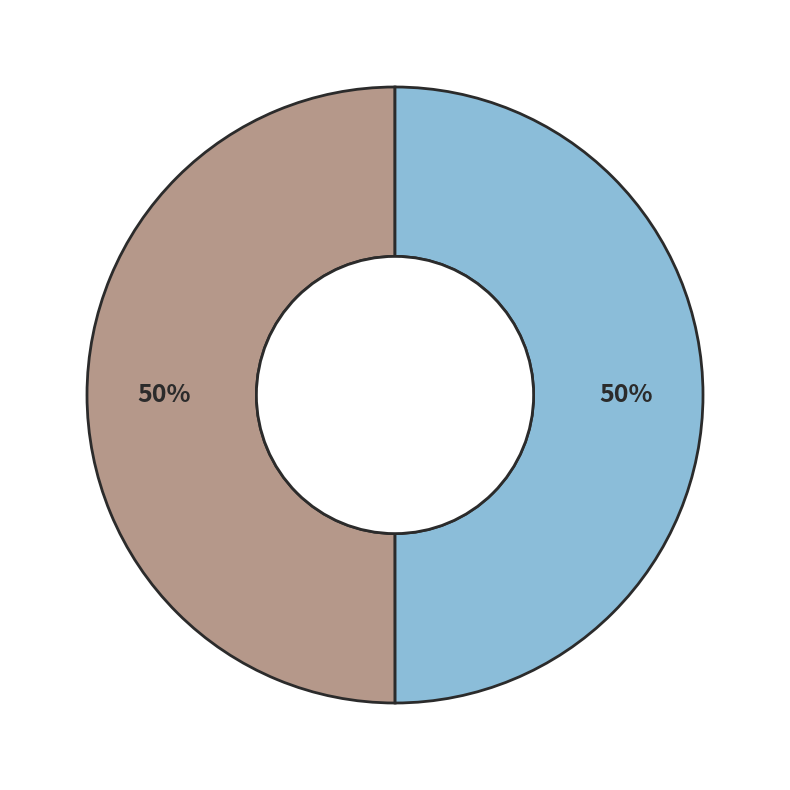

To the nearest percent, what is the average slice percentage?

50%